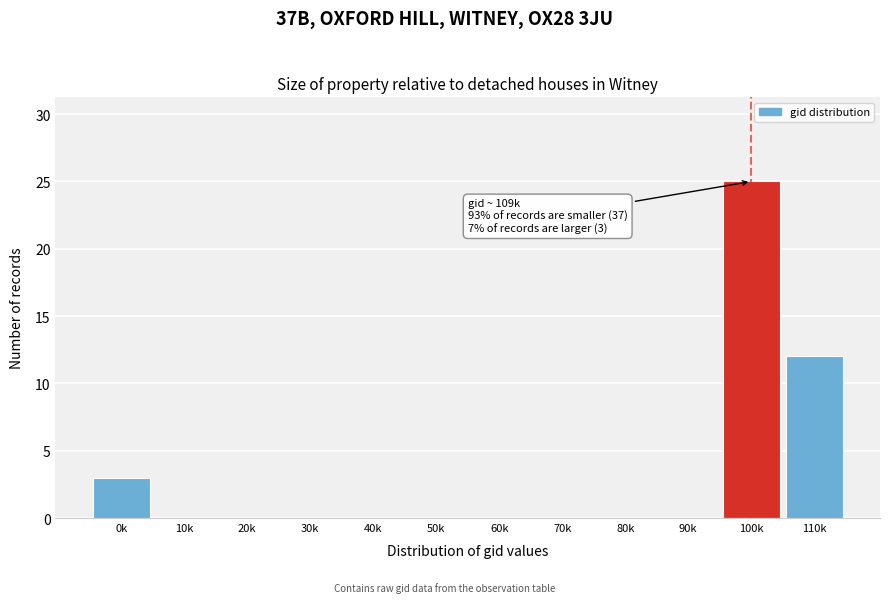

Reading right to left, transcribe all the data shown in this chart.

110k=12	100k=25	90k=0	80k=0	70k=0	60k=0	50k=0	40k=0	30k=0	20k=0	10k=0	0k=3